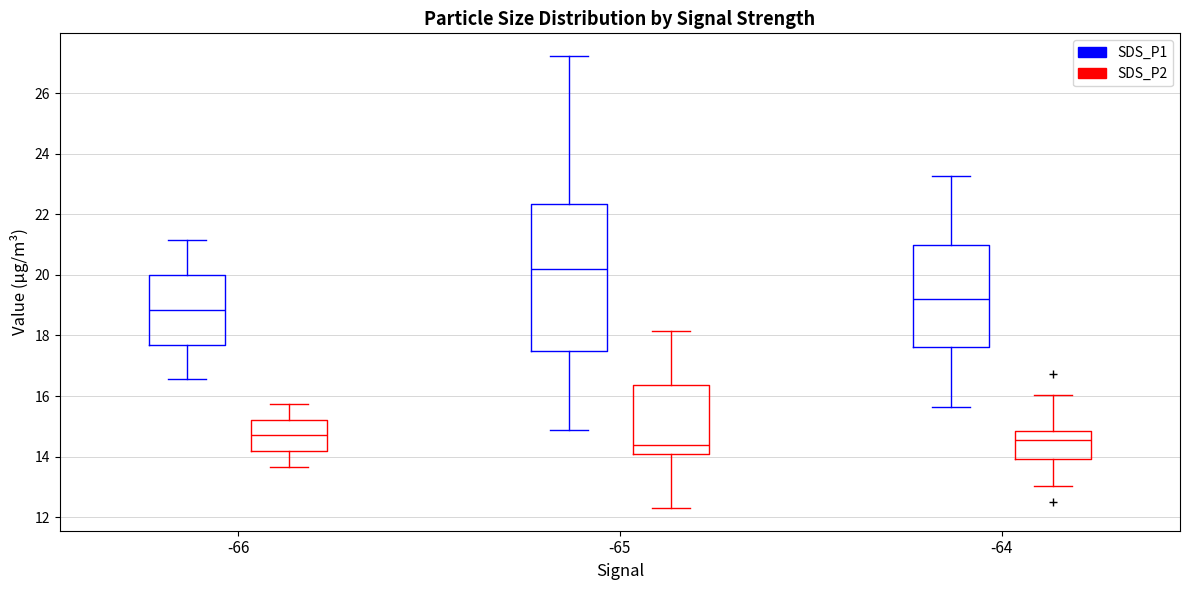

Reading left to right, read every box against the y-axis: the position of its median line, the range the box covers, and the ends of its whiskers. The values are not printed on the chart, so give them approximately, as read against the axis.

-66 (SDS_P1): median 18.8, box 17.8 to 20.0, whiskers 16.6 to 21.2
-66 (SDS_P2): median 14.8, box 14.2 to 15.2, whiskers 13.6 to 15.8
-65 (SDS_P1): median 20.2, box 17.6 to 22.4, whiskers 14.8 to 27.2
-65 (SDS_P2): median 14.4, box 14.2 to 16.4, whiskers 12.4 to 18.2
-64 (SDS_P1): median 19.2, box 17.6 to 21.0, whiskers 15.6 to 23.2
-64 (SDS_P2): median 14.6, box 14.0 to 14.8, whiskers 13.0 to 16.0